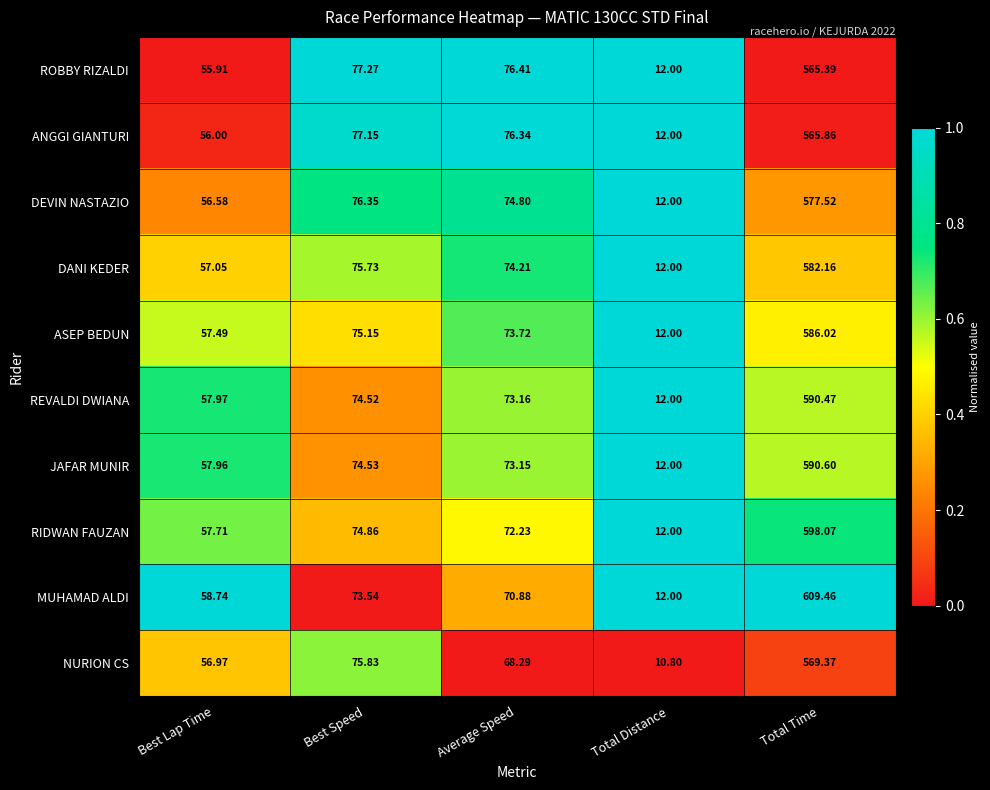

Which series has the widest spread of values?

MUHAMAD ALDI